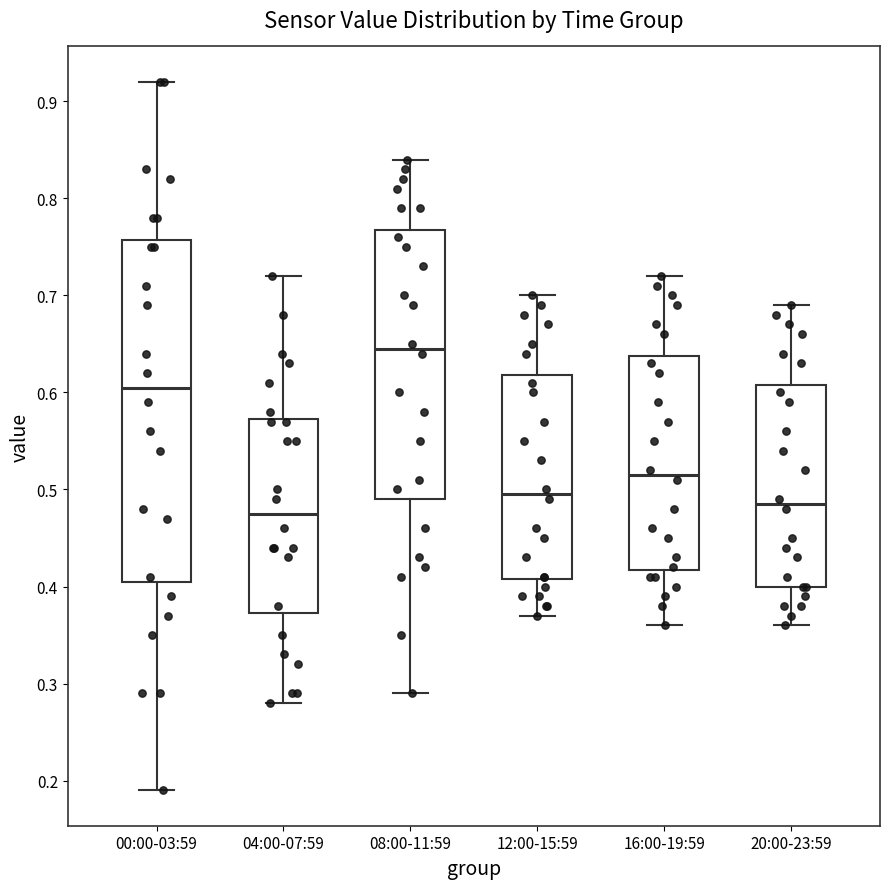

Which box is the tallest, from its lower edge to its upper edge?

00:00-03:59